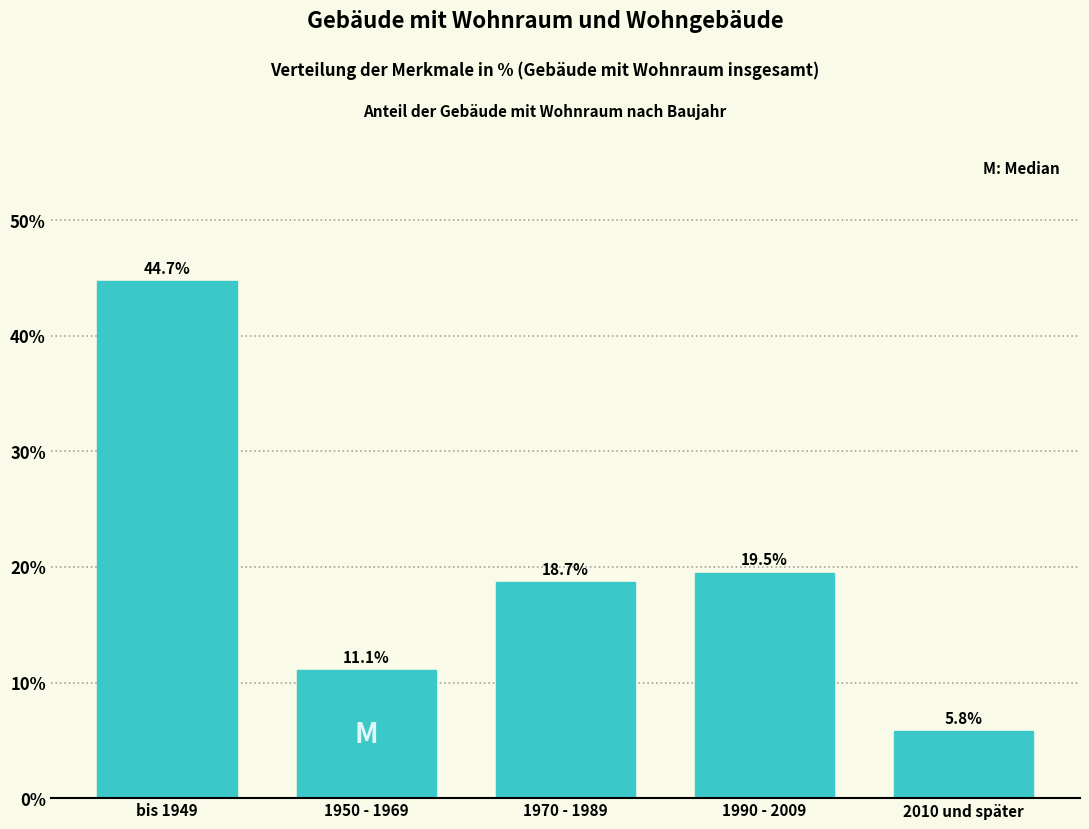

Reading right to left, extract all data points from this chart.

5.8	19.5	18.7	11.1	44.7